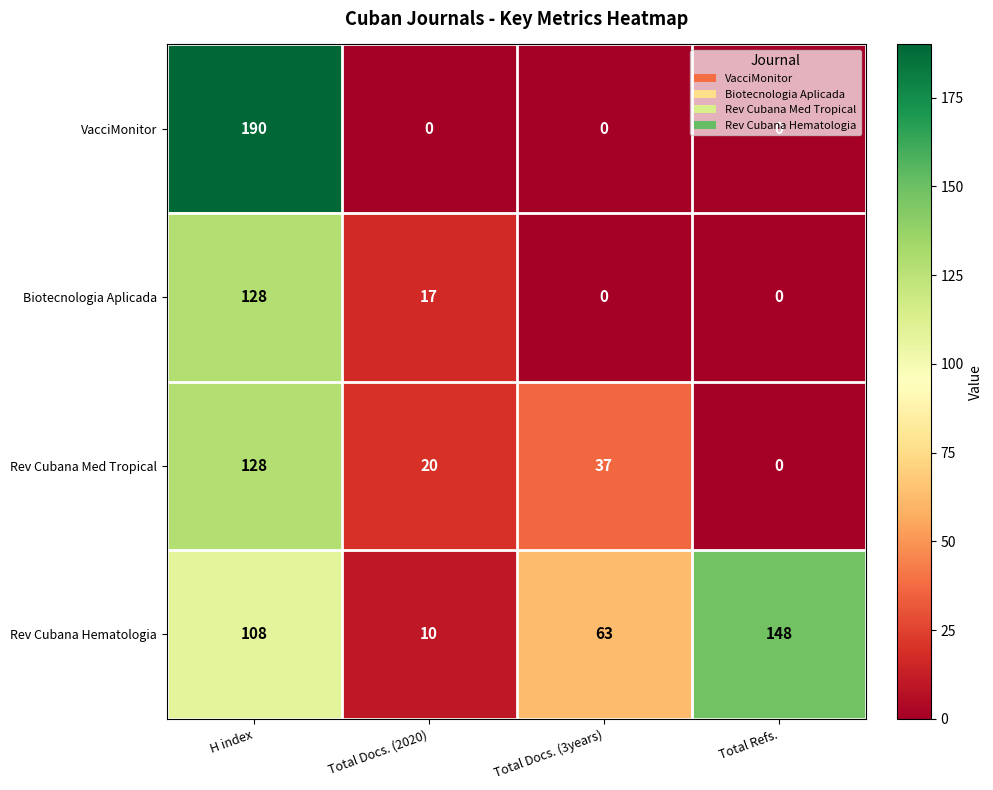

What is the difference between the highest and lowest values at Total Docs. (3years)?

63